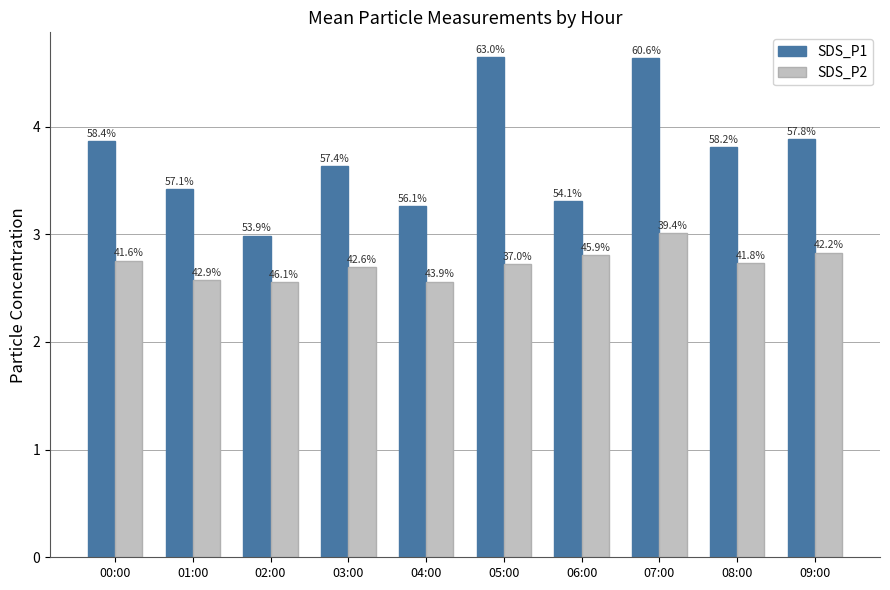

Is it true that SDS_P1 equals 4.6 at 05:00?

True